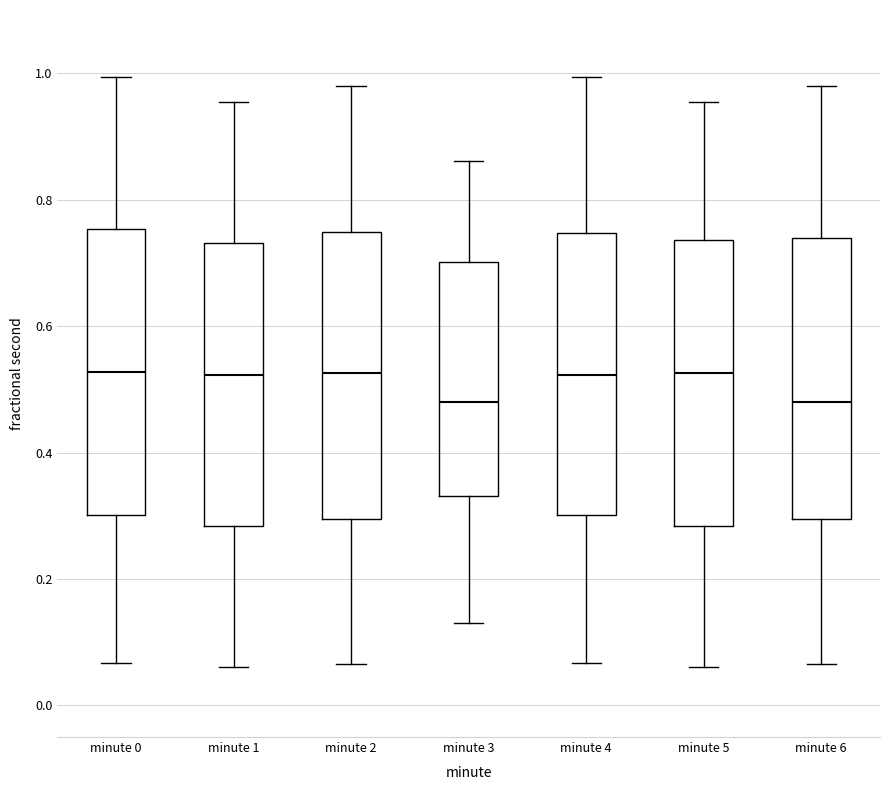

Reading left to right, transcribe this box plot: for each box, give where its median line is, the range the box spans, and where its two whiskers end, as read against the y-axis. The values are not printed on the chart, so give them approximately, as read against the axis.

minute 0: median 0.52, box 0.30 to 0.76, whiskers 0.06 to 1.00
minute 1: median 0.52, box 0.28 to 0.74, whiskers 0.06 to 0.96
minute 2: median 0.52, box 0.30 to 0.74, whiskers 0.06 to 0.98
minute 3: median 0.48, box 0.34 to 0.70, whiskers 0.14 to 0.86
minute 4: median 0.52, box 0.30 to 0.74, whiskers 0.06 to 1.00
minute 5: median 0.52, box 0.28 to 0.74, whiskers 0.06 to 0.96
minute 6: median 0.48, box 0.30 to 0.74, whiskers 0.06 to 0.98